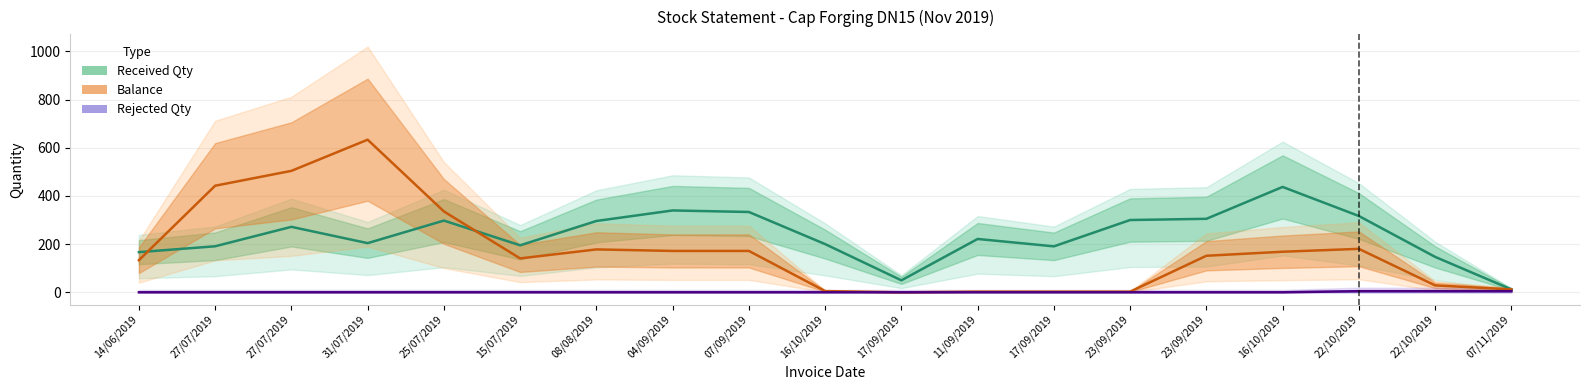

What value does the Received Qty series have at 15/07/2019?

195.0